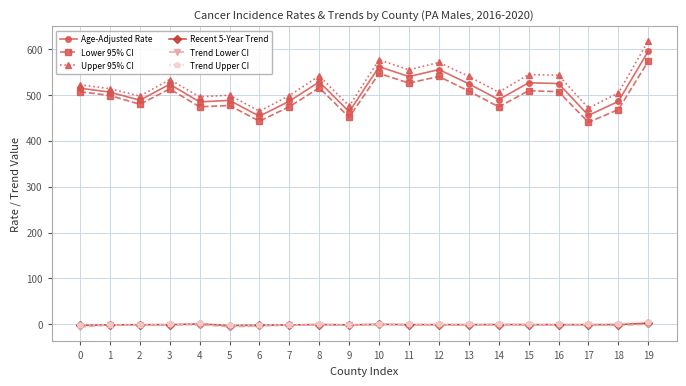

At which category does Lower 95% CI reach its first local peak?

3